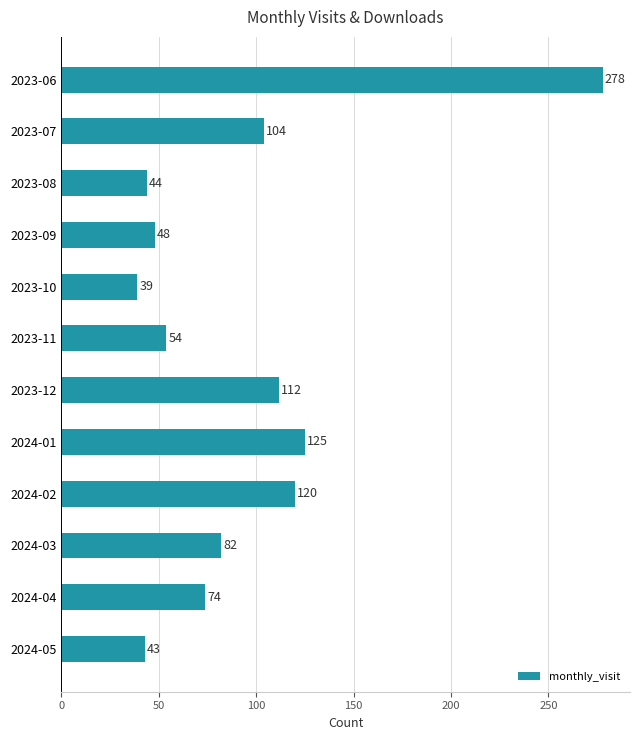

What is the sum of the values at 2024-02 and 2024-05?

163